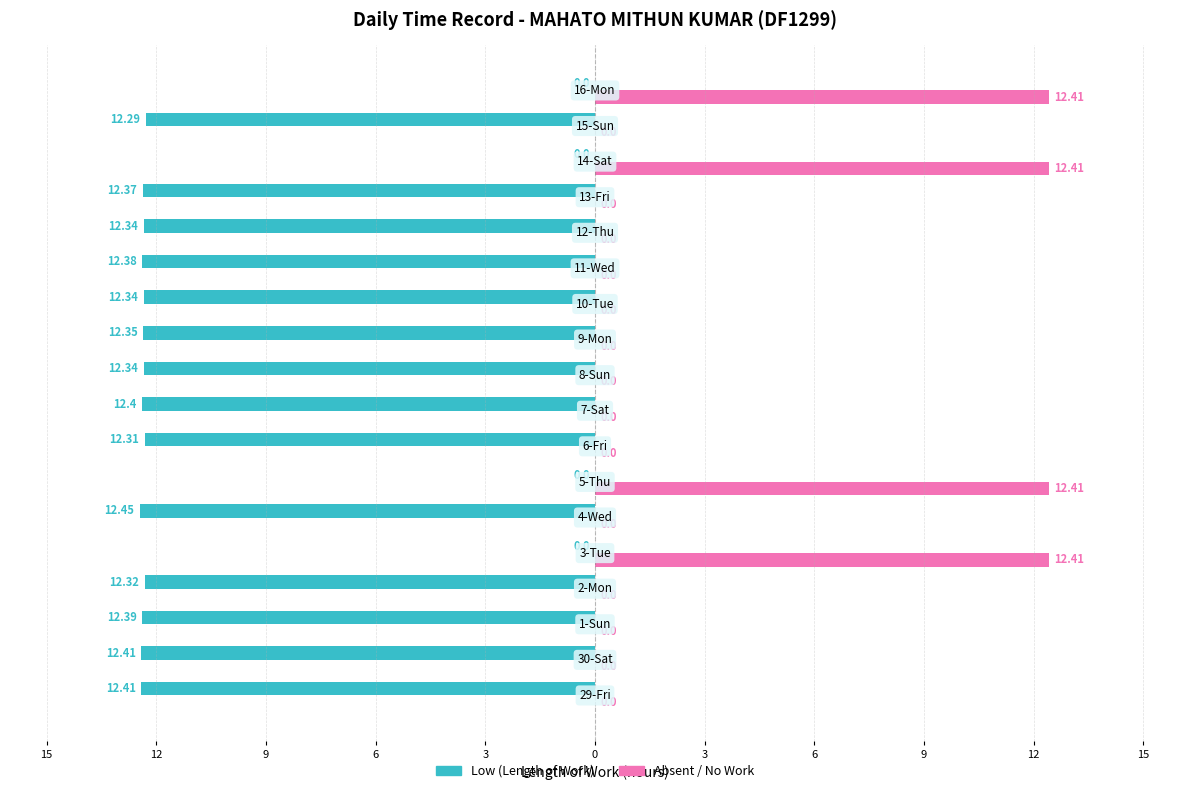

What are all the series names shown in the legend?

Low (Length of Work), Absent / No Work